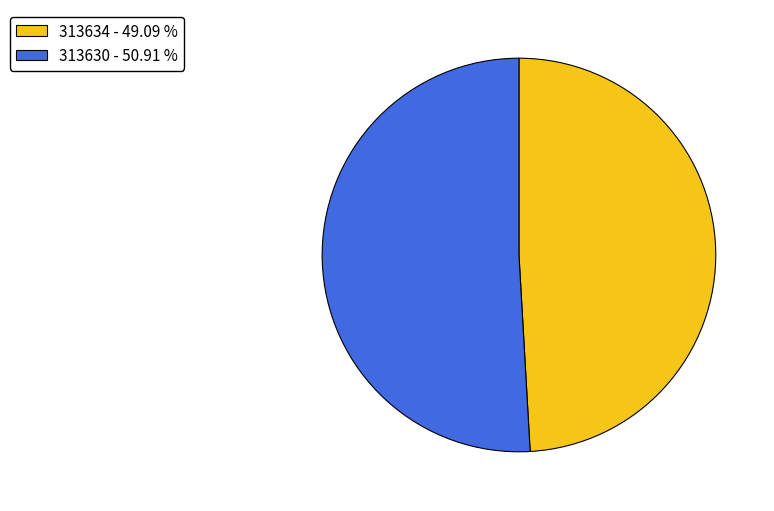

Does 313634 account for over 50% of the chart?

No